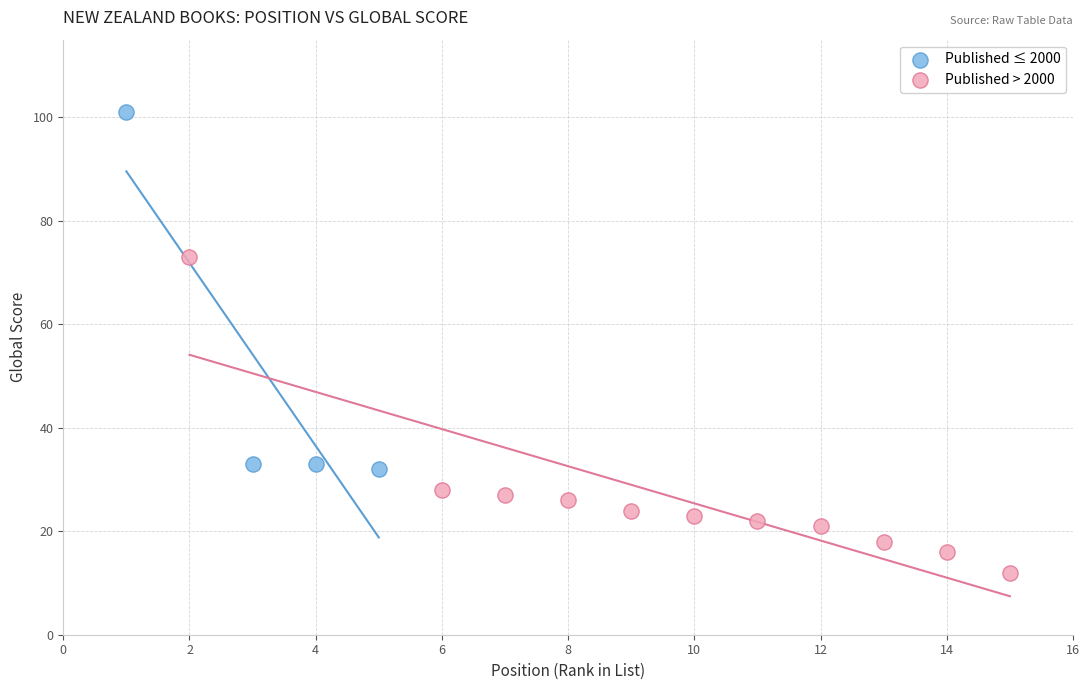

Which series has the largest Y range (max minus min)?

Published ≤ 2000